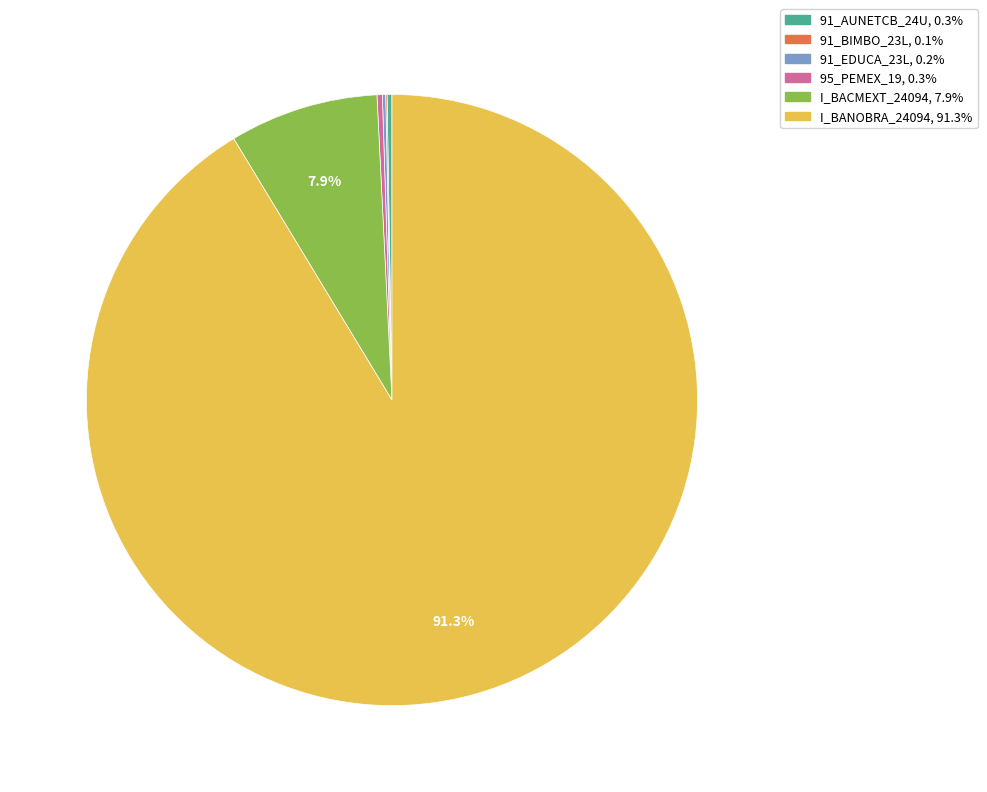

To the nearest percent, what portion does I_BACMEXT_24094 represent?

8%